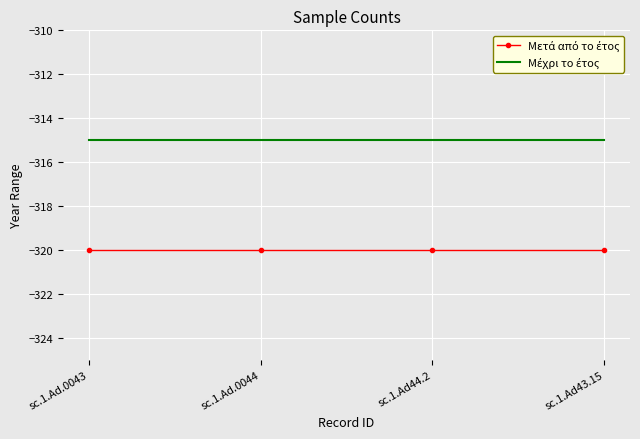

What position from the left is sc.1.Ad43.15?

4